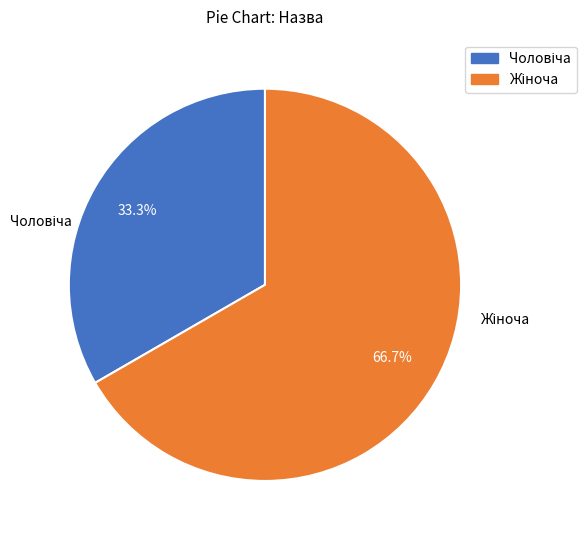

Is there any slice that represents more than half of the pie?

Yes